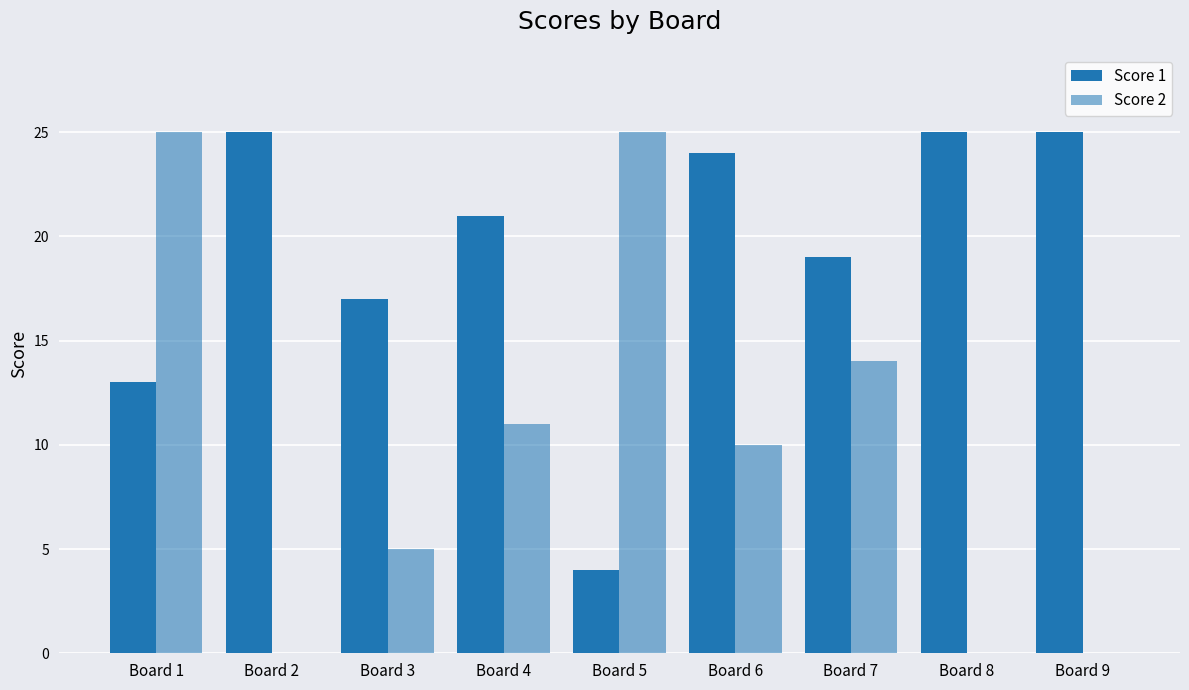

Is it true that Score 2 equals 10 at Board 6?

True